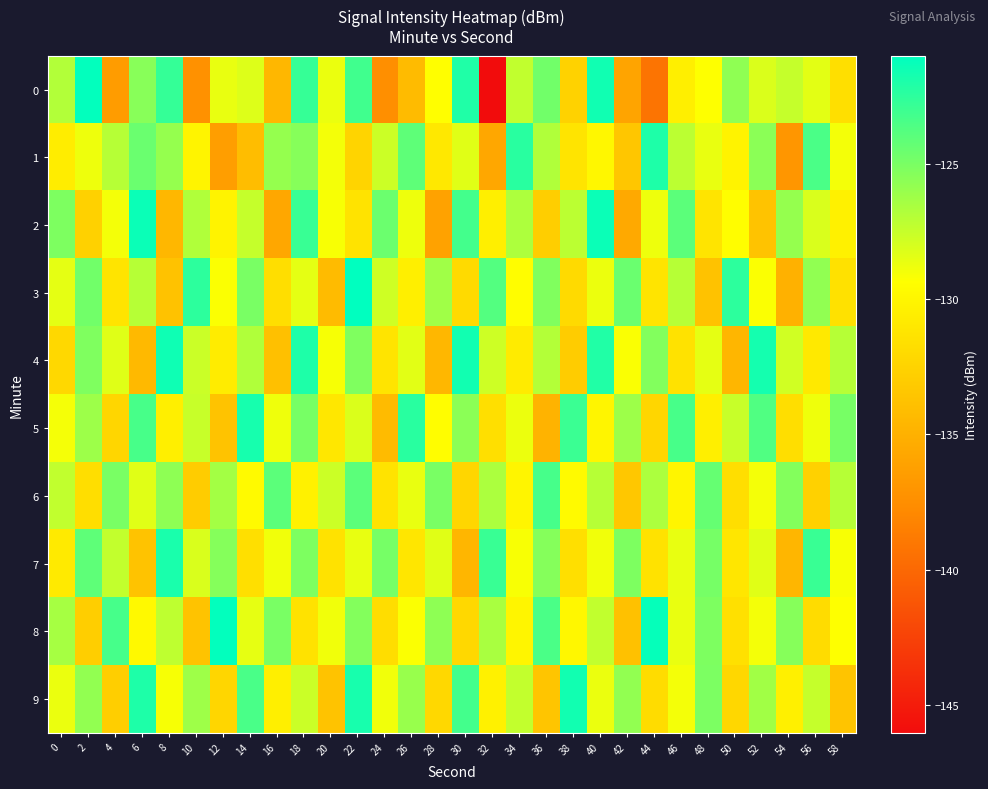

What is the greatest value displayed?

-121.0